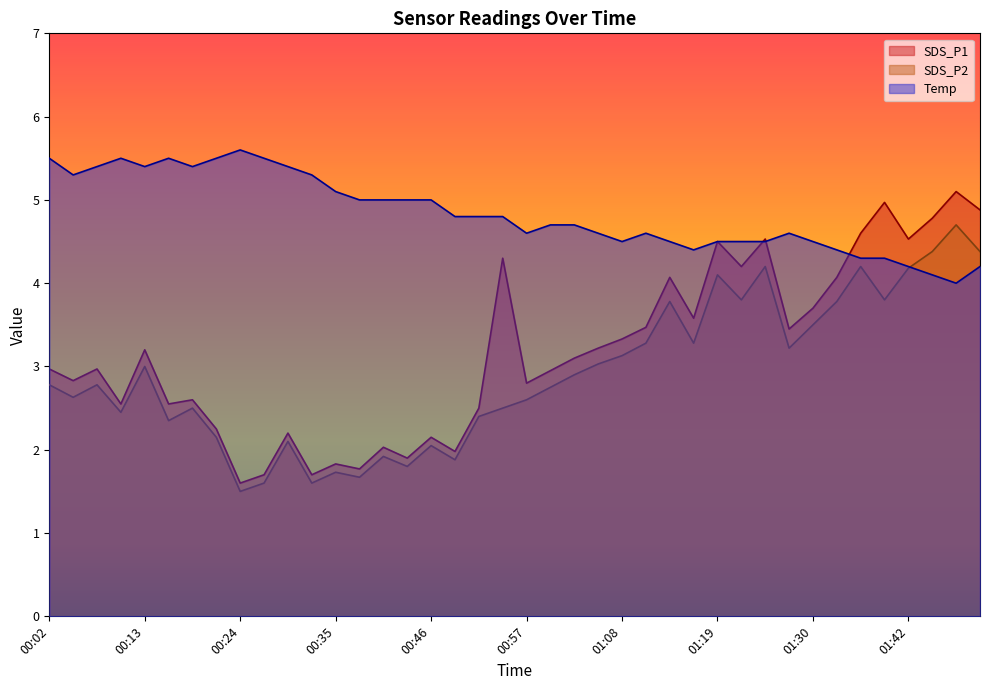

Between 00:10 and 00:52, which series saw the biggest shift?

Temp